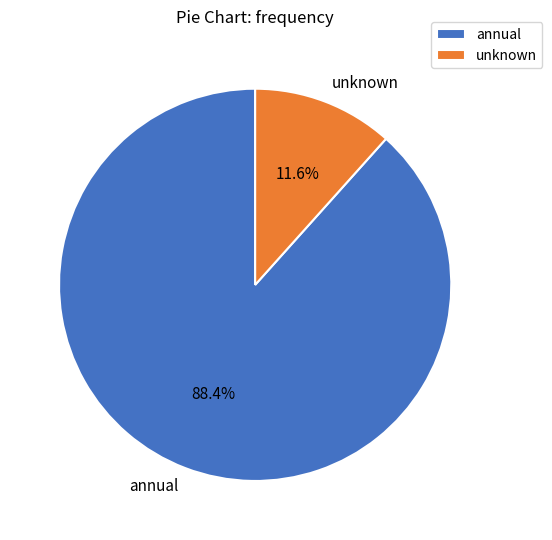

Is unknown the majority of the pie?

No